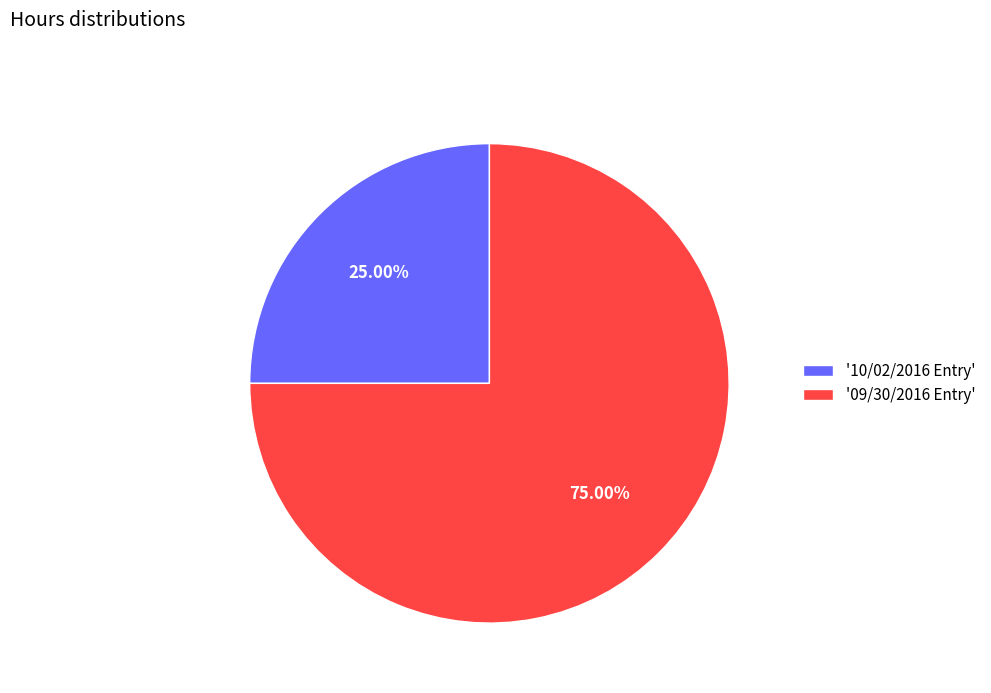

Do '09/30/2016 Entry' and '10/02/2016 Entry' together represent more than half of the pie?

Yes